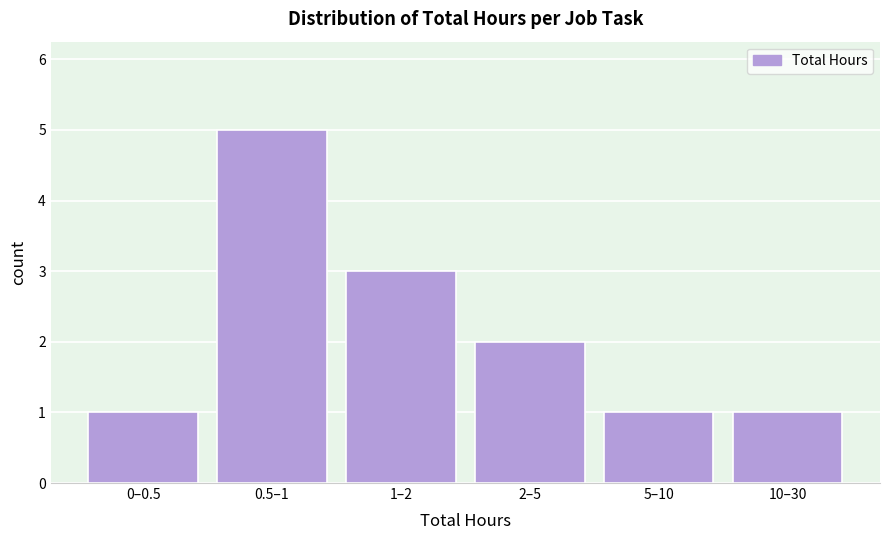

Reading left to right, transcribe all the data shown in this chart.

1	5	3	2	1	1